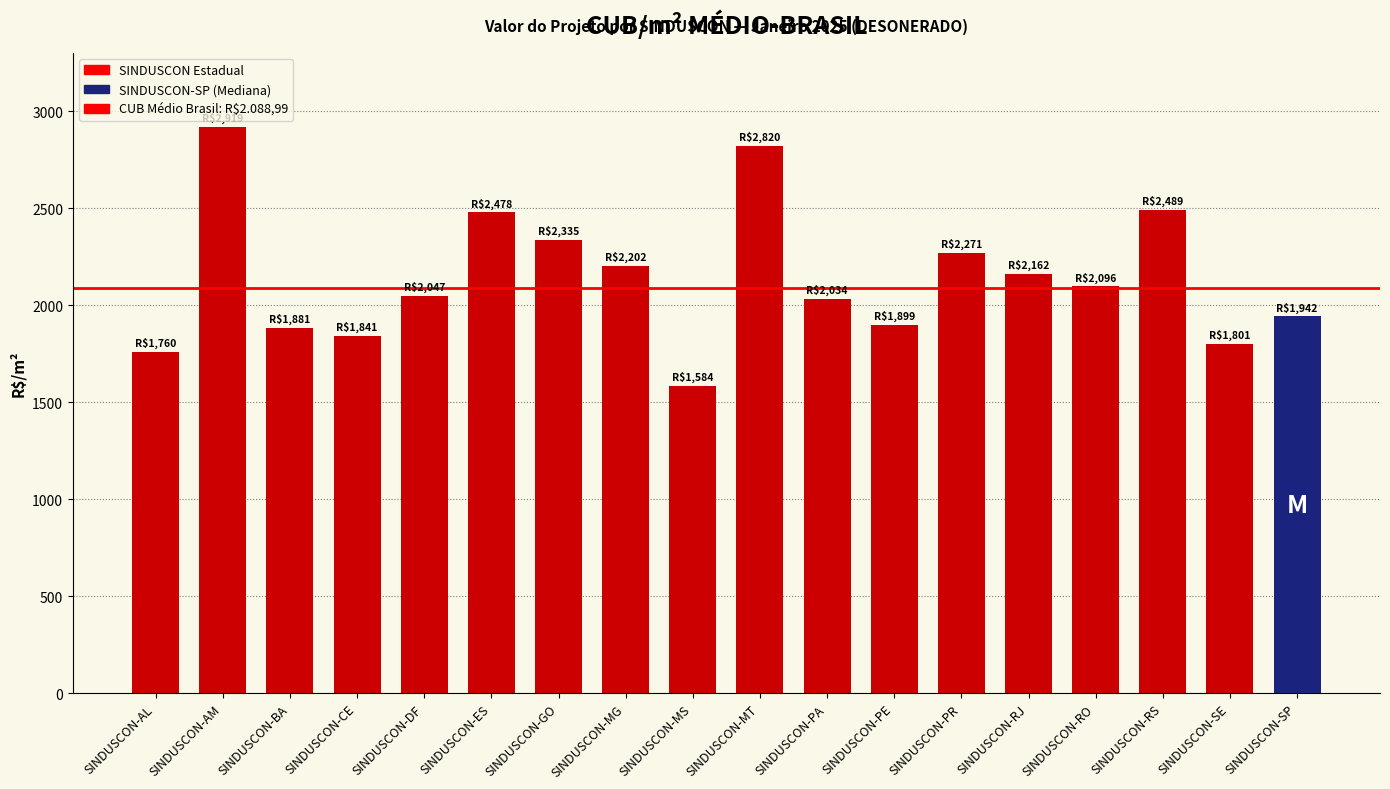

What is the sum of the values at SINDUSCON-MS and SINDUSCON-PA?

3617.9